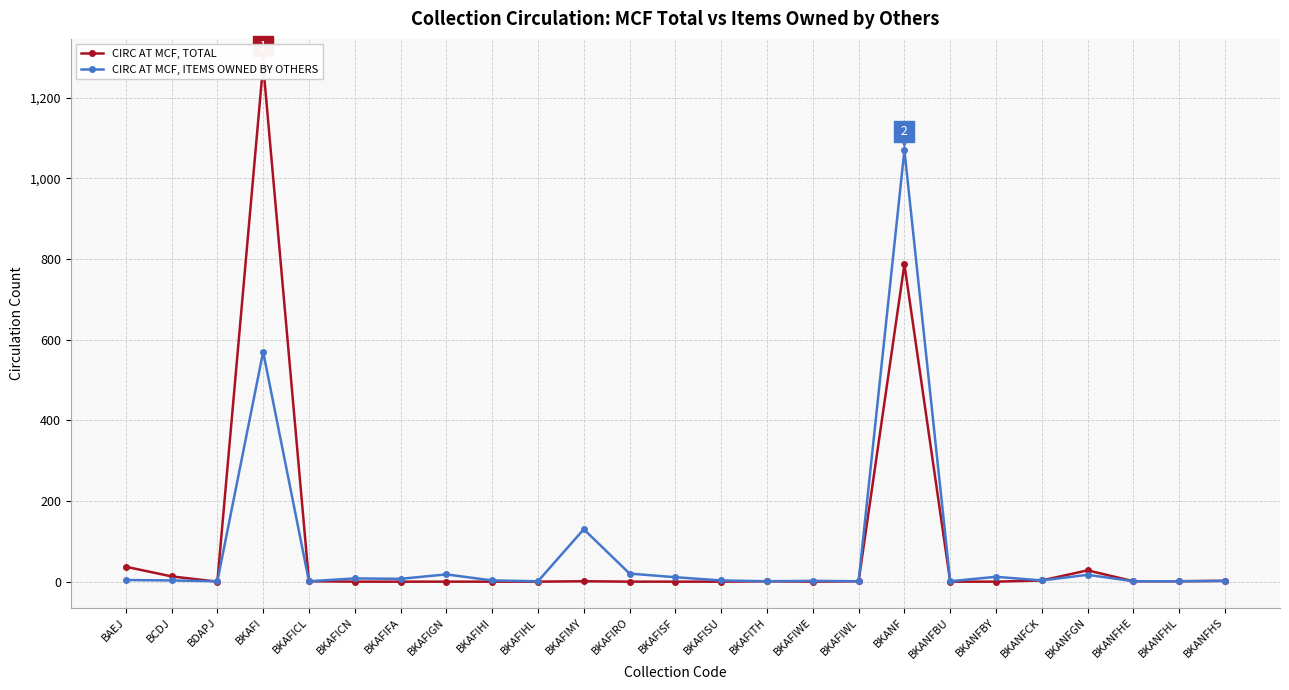

Which series has the widest spread of values?

CIRC AT MCF, TOTAL